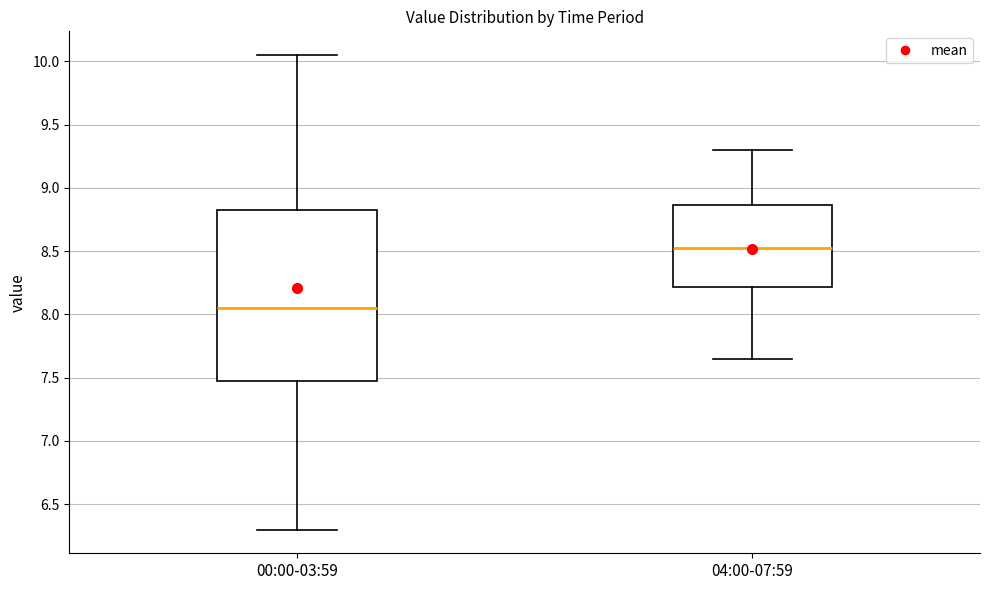

Comparing the boxes themselves (not the whiskers), which one is the tallest?

00:00-03:59